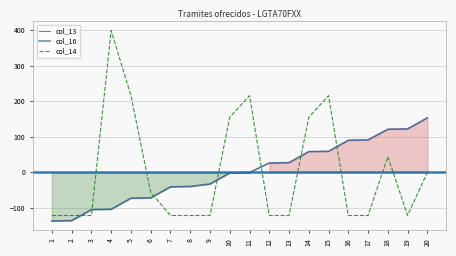

Which series has the largest range (max minus min)?

col_14